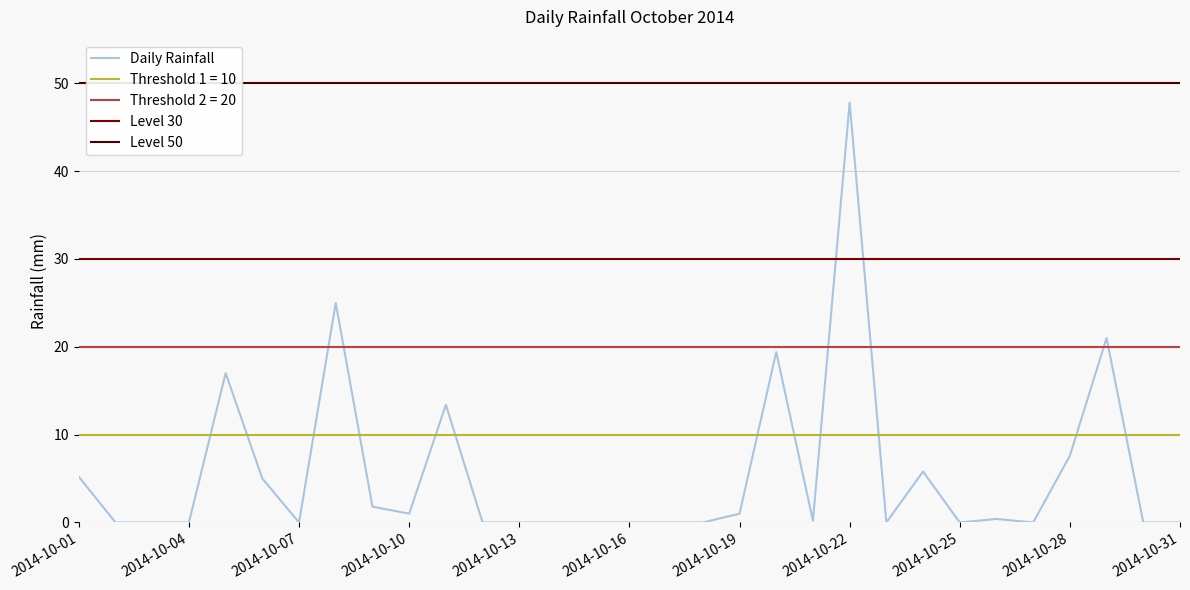

Which category has the highest value in the Daily Rainfall series?

2014-10-22